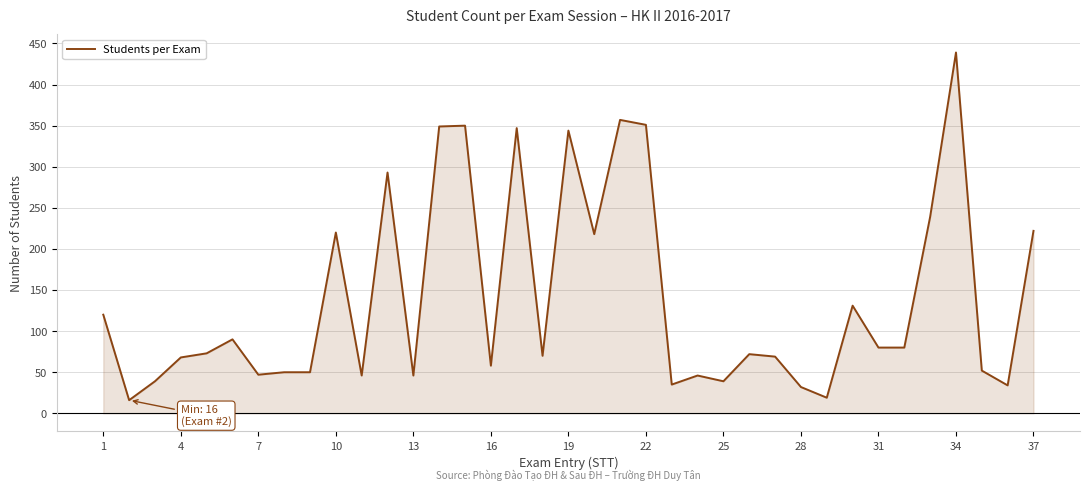

What is the greatest value displayed?

439